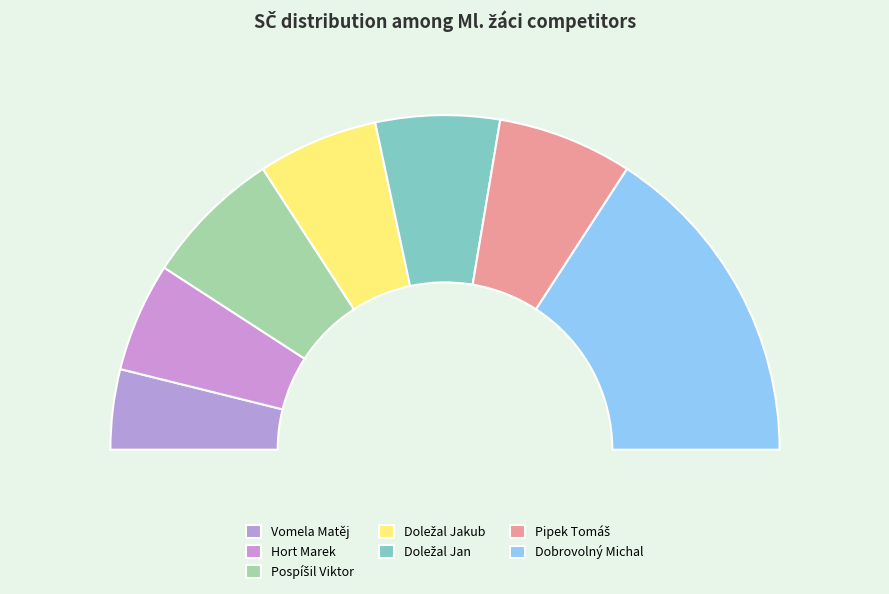

Is there a majority slice in this chart?

No